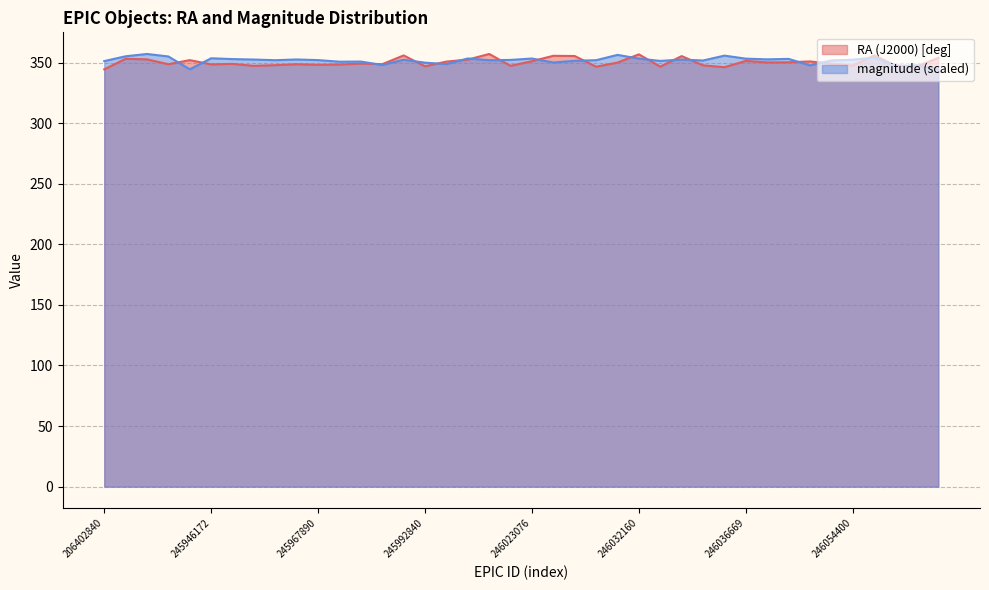

What is the minimum value shown in the chart?

344.4